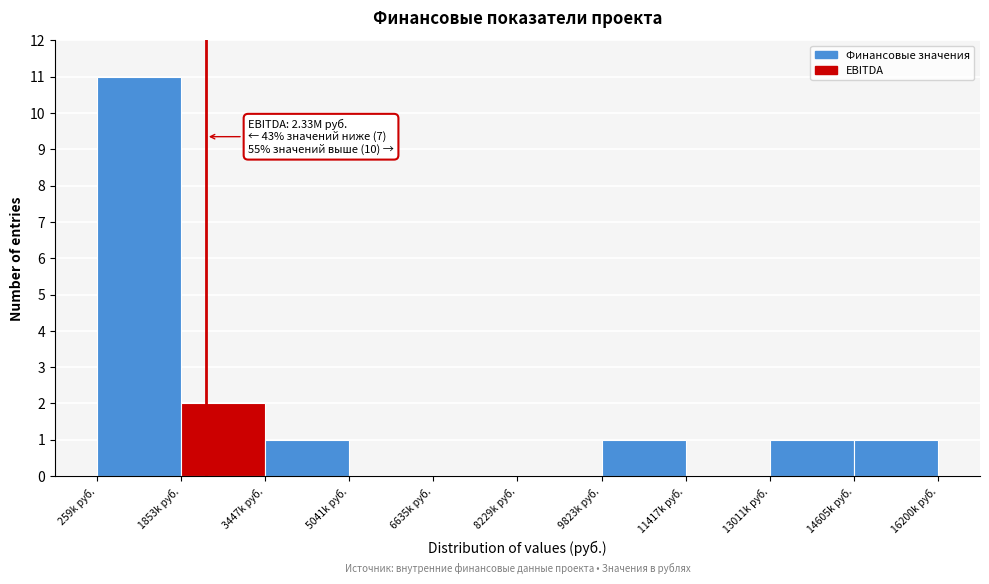

Reading left to right, what are all the values shown in this chart?

259k руб.=11	1853k руб.=2	3447k руб.=1	5041k руб.=0	6635k руб.=0	8229k руб.=0	9823k руб.=1	11417k руб.=0	13011k руб.=1	14605k руб.=1